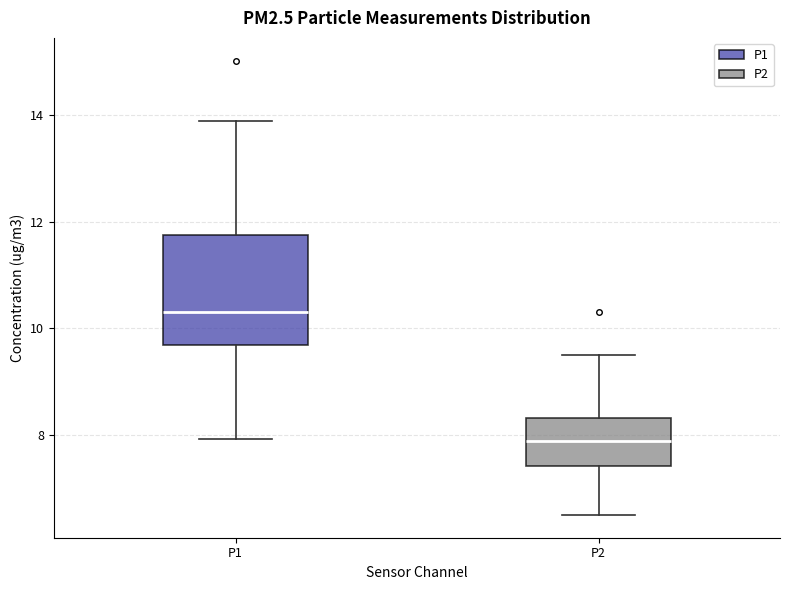

Reading left to right, read every box against the y-axis: the position of its median line, the range the box covers, and the ends of its whiskers. The values are not printed on the chart, so give them approximately, as read against the axis.

P1: median 10.4, box 9.6 to 11.8, whiskers 8.0 to 13.8
P2: median 7.8, box 7.4 to 8.4, whiskers 6.6 to 9.6